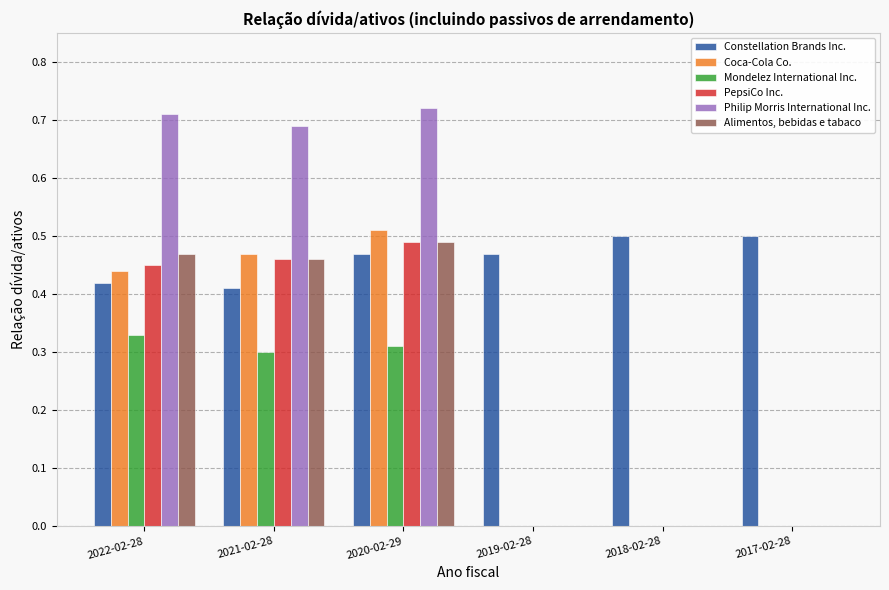

How many groups of bars are there?

6